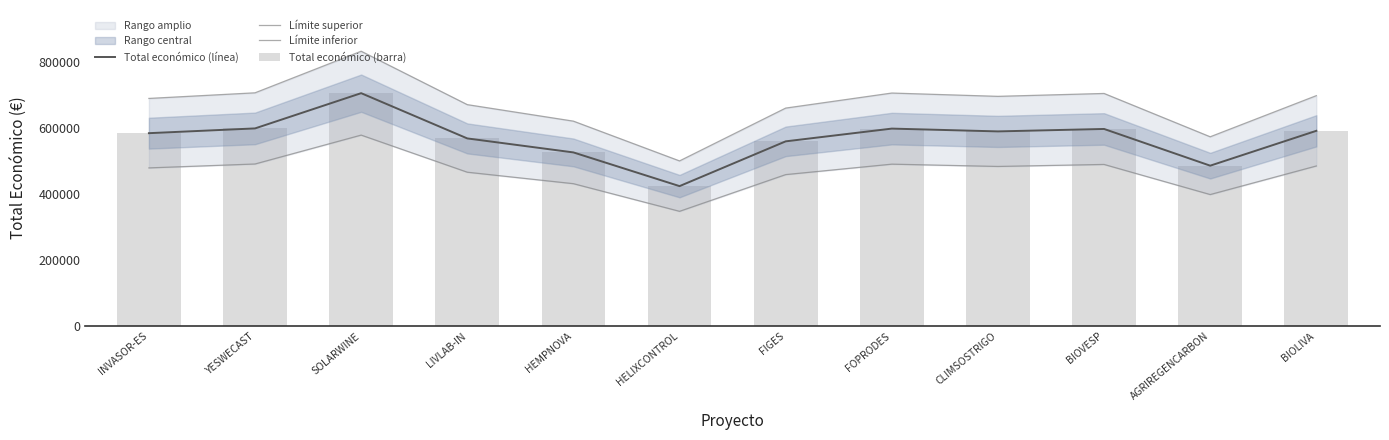

At how many categories does at least one series exceed 489672?

12